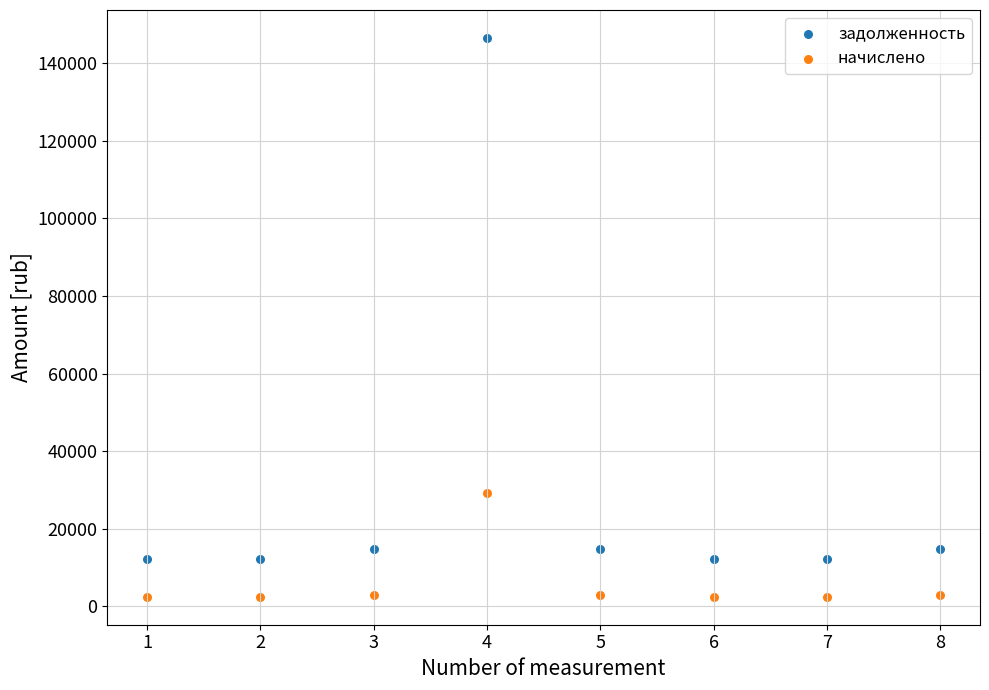

Across all data points, what is the range of X values (max minus min)?

7.0